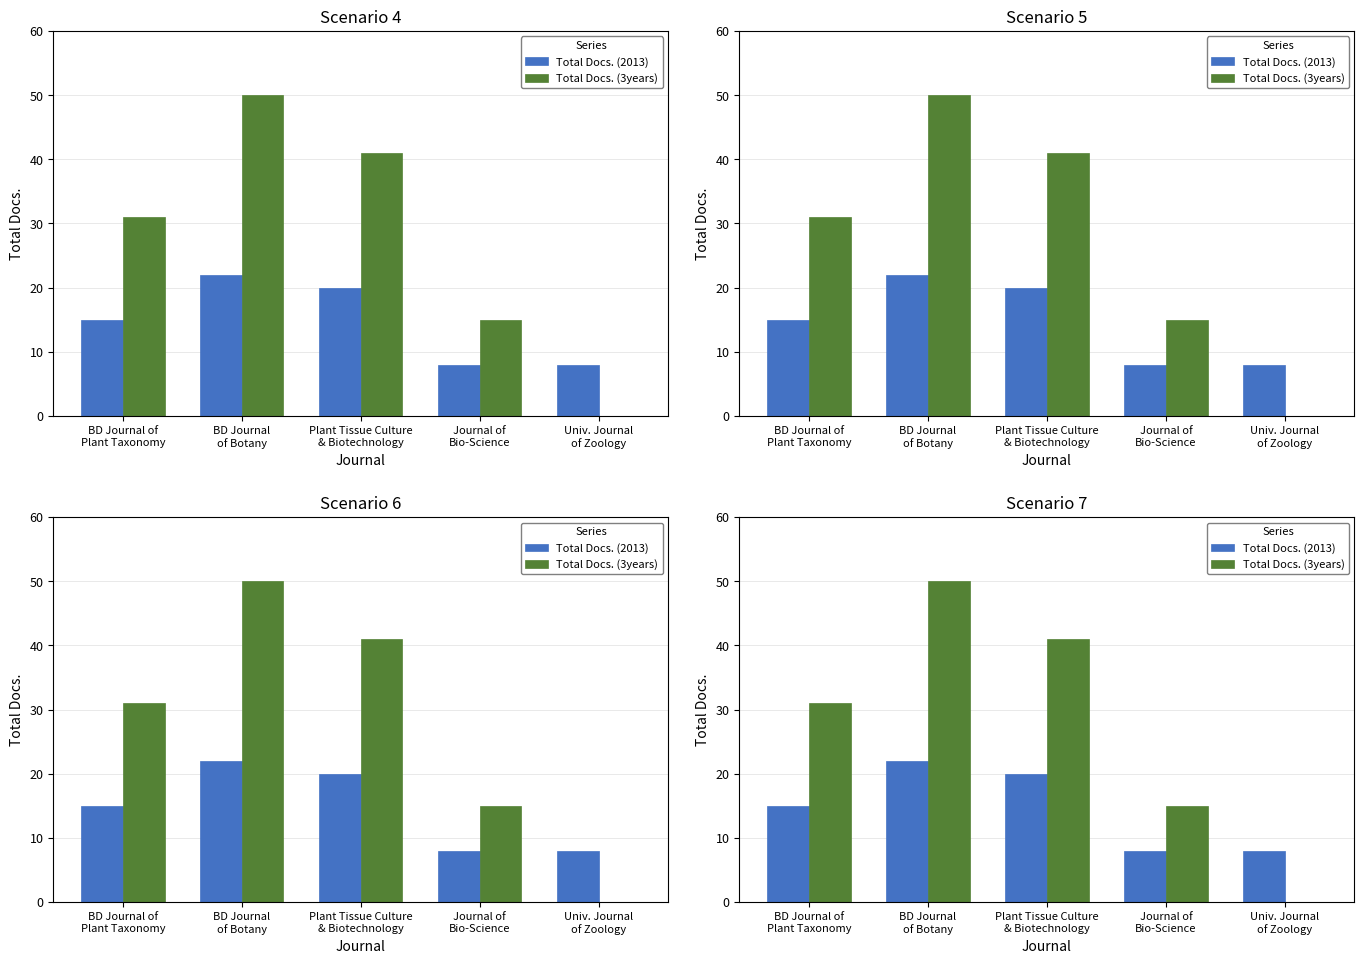

What is the total value across all series at Univ. Journal
of Zoology?

8